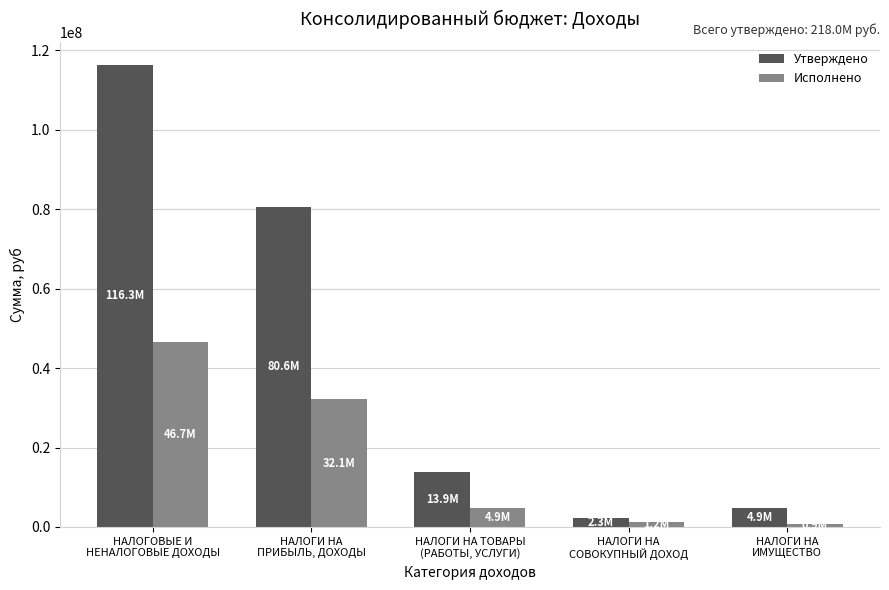

Where does the Исполнено series first go above 4892273?

НАЛОГОВЫЕ И
НЕНАЛОГОВЫЕ ДОХОДЫ